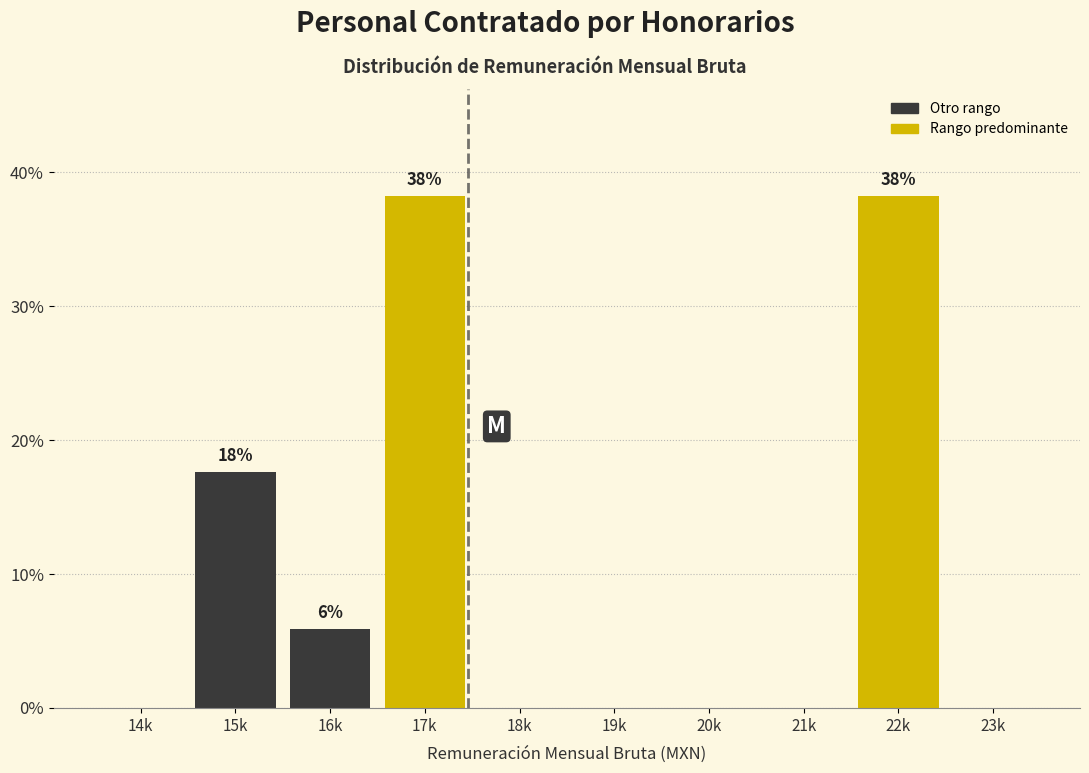

Reading left to right, extract all data points from this chart.

14k=0.0	15k=17.6	16k=5.9	17k=38.2	18k=0.0	19k=0.0	20k=0.0	21k=0.0	22k=38.2	23k=0.0